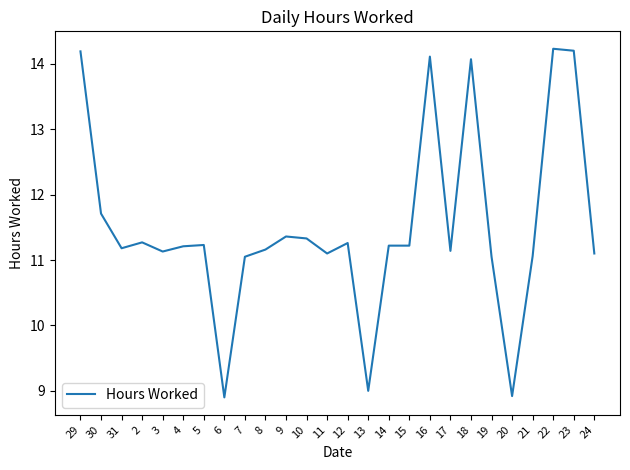

What is the difference between the maximum and minimum values?

5.3